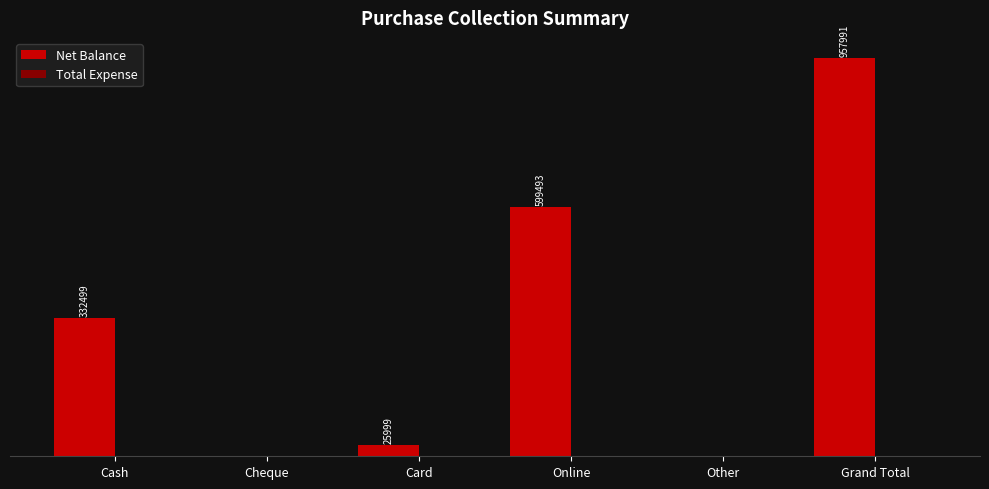

At which label is the value closest to 478995?

Online